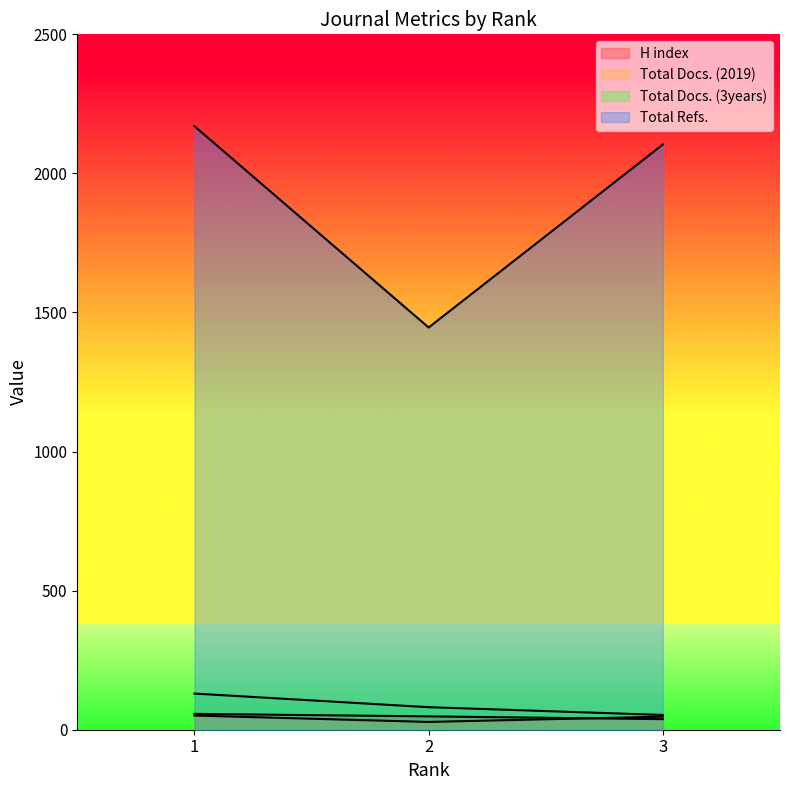

Reading right to left, list all the values displayed in this chart.

H index: 38	48	57
Total Docs. (2019): 47	28	51
Total Docs. (3years): 53	81	130
Total Refs.: 2104	1446	2170